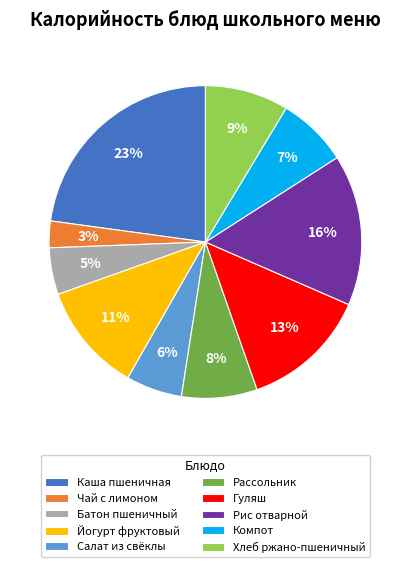

The Батон пшеничный slice represents 5% of the pie. True or false?

True